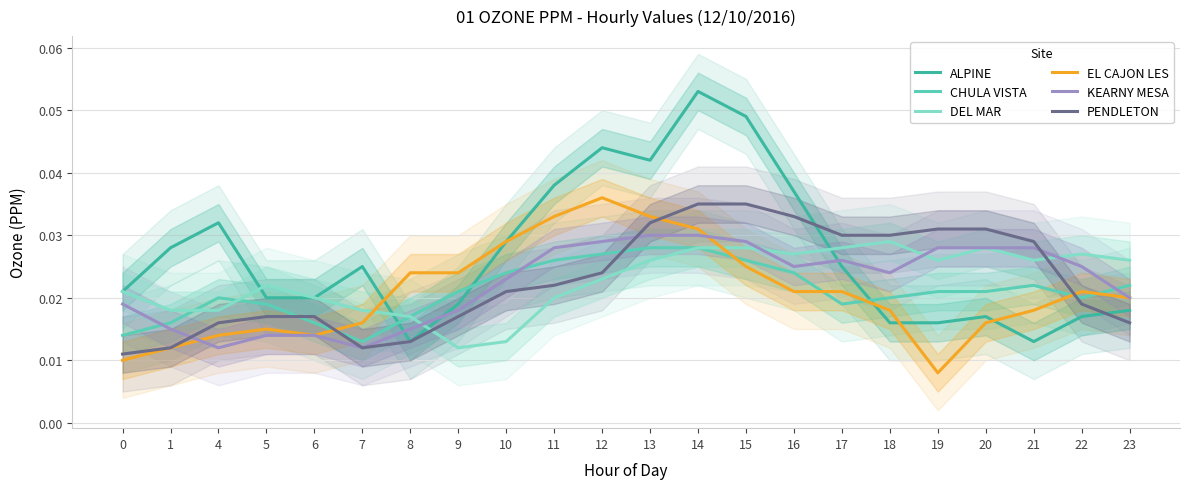

What is the sum of all DEL MAR values?

0.5